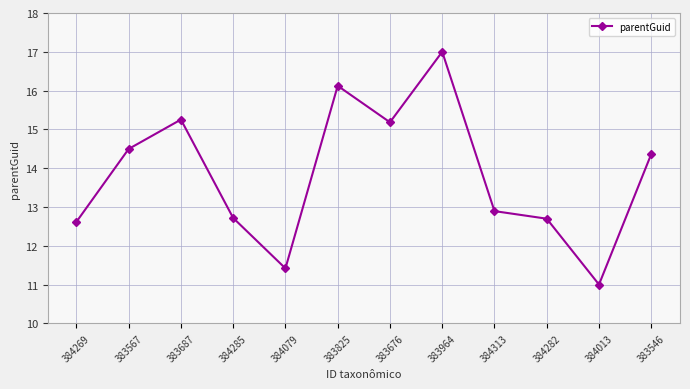

Does the chart display data point markers on the line(s)?

Yes